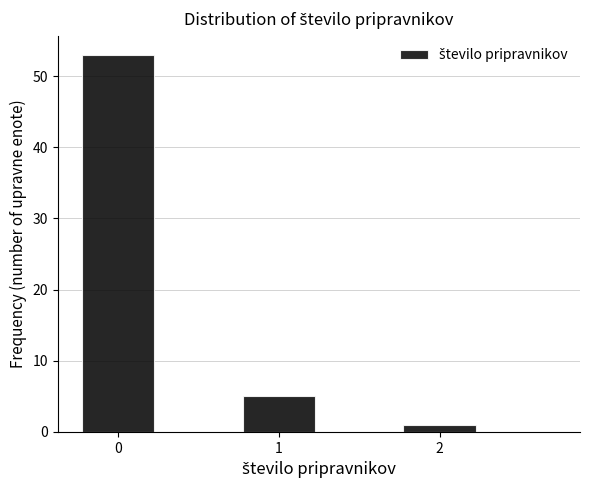

Reading left to right, list every bar in this chart as the range it spans on the x-axis followed by its height. Neither the bar edges nor the heights are printed on the chart, so give them approximately, as read against the axes.

-0.25 to 0.25: 53
0.25 to 0.75: 0
0.75 to 1.25: 5
1.25 to 1.75: 0
1.75 to 2.25: 1
2.25 to 2.75: 0